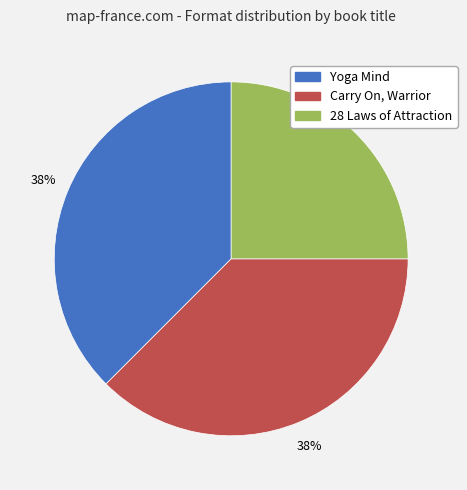

Is the sum of 28 Laws of Attraction and Carry On, Warrior greater than half?

Yes